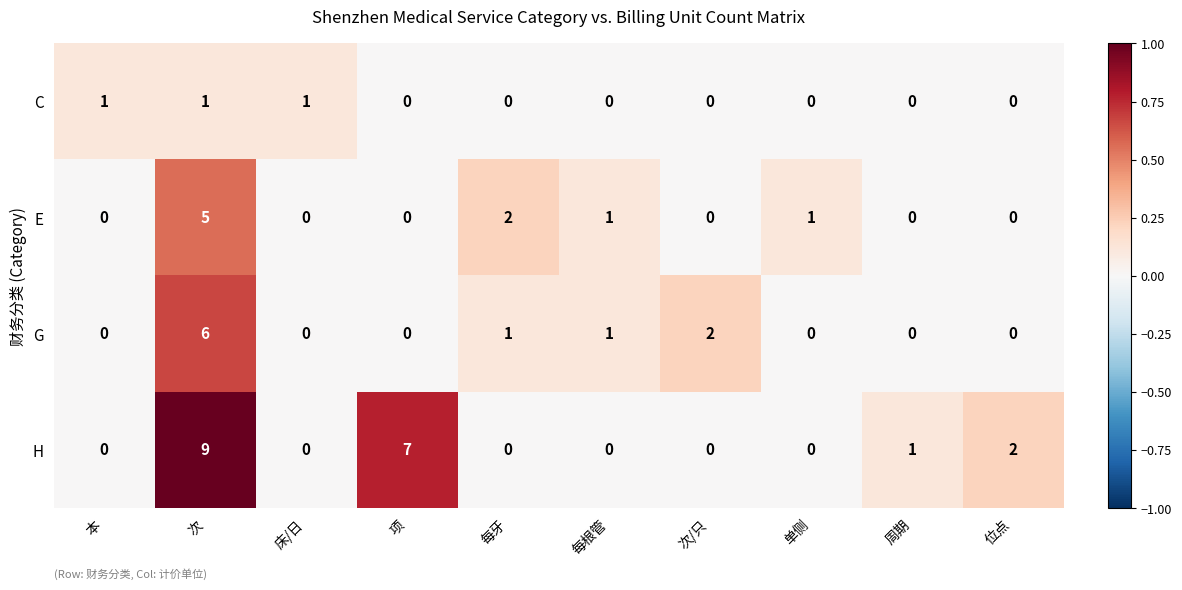

Rank the series by their maximum value, from lowest to highest.

C, E, G, H